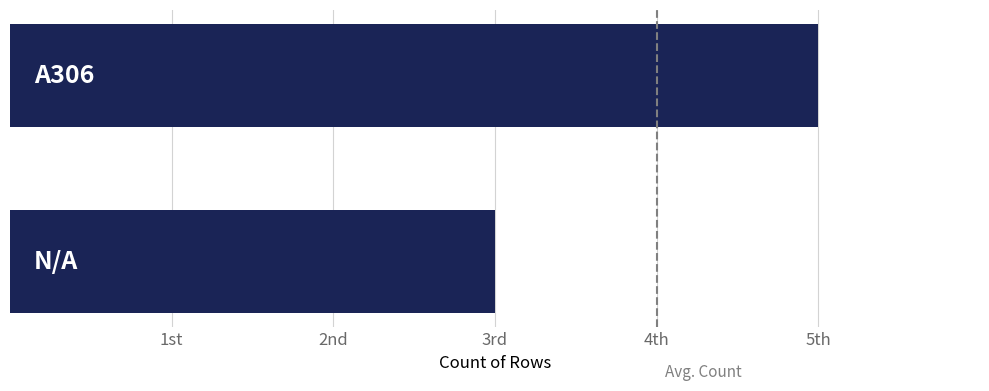

Does the chart contain any negative values?

No